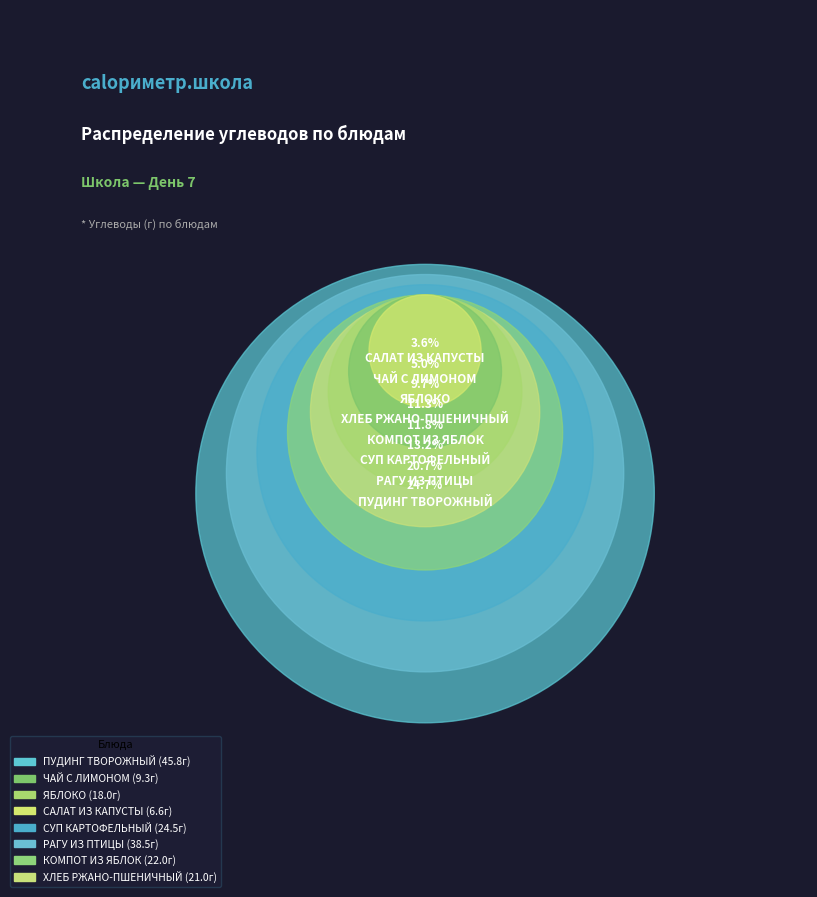

What is the smallest slice in the pie chart?

САЛАТ ИЗ КАПУСТЫ (Углеводы)